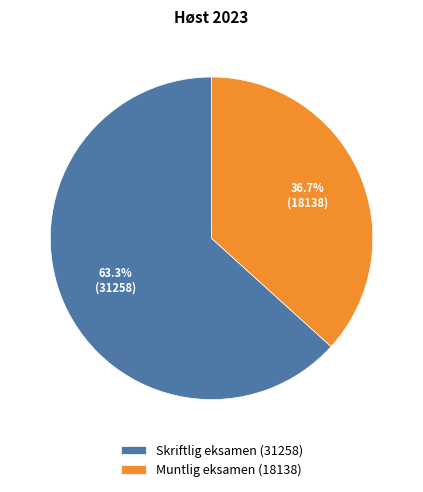

How much of the chart is everything except Skriftlig eksamen?

36.7%